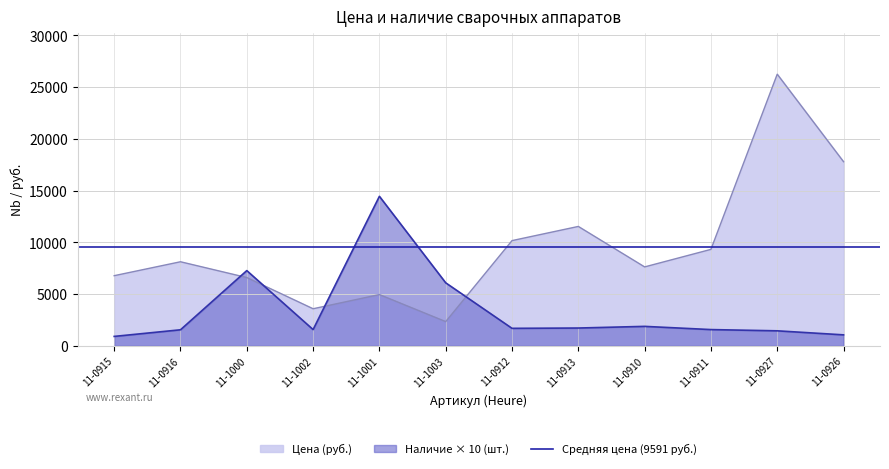

What is the sum of all Наличие values?

41210.0